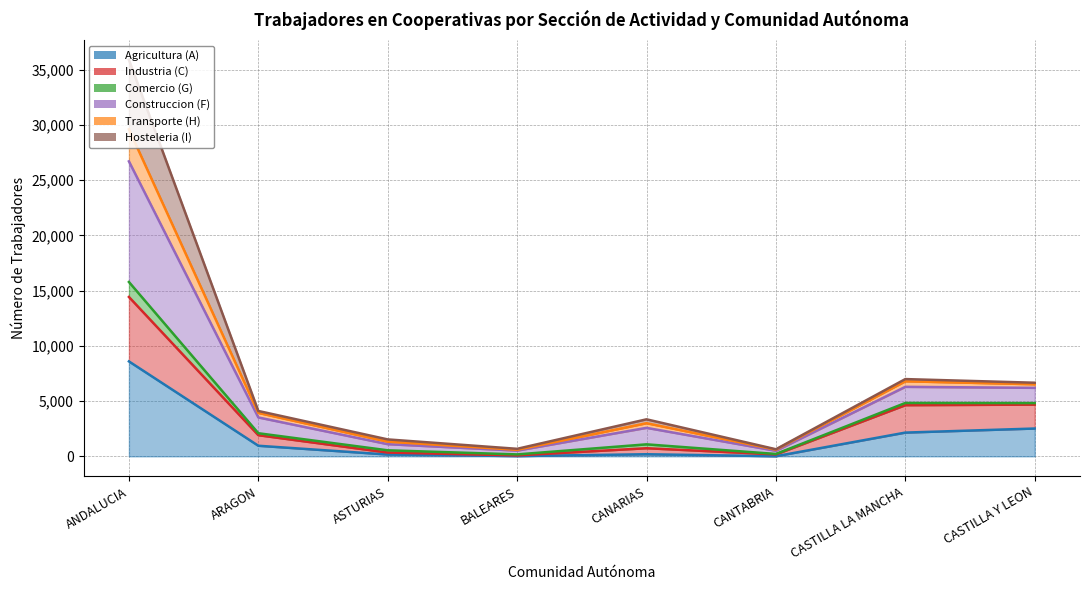

At which category is the sum across all series the highest?

ANDALUCIA